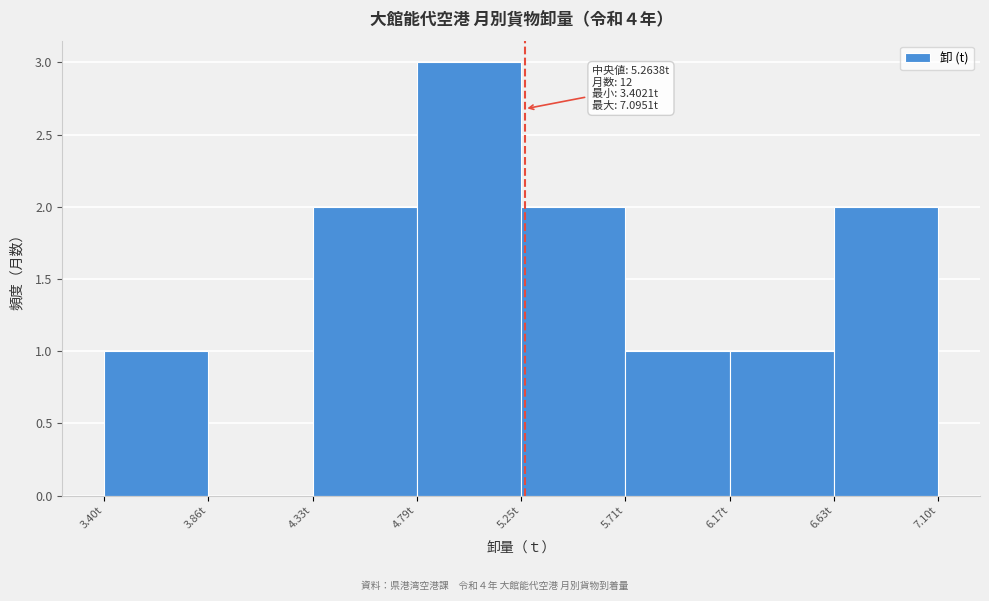

Which range on the x-axis has the tallest bar?

4.80 to 5.25